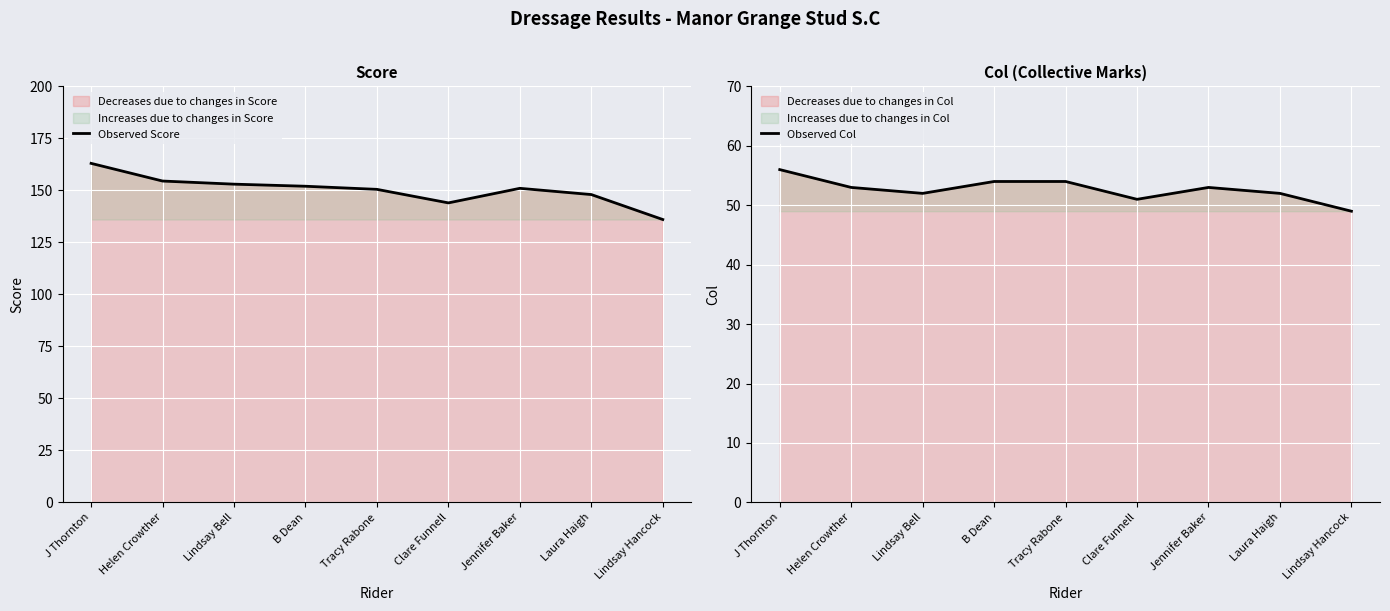

What is the difference between the Observed Score values at Tracy Rabone and J Thornton?

12.5